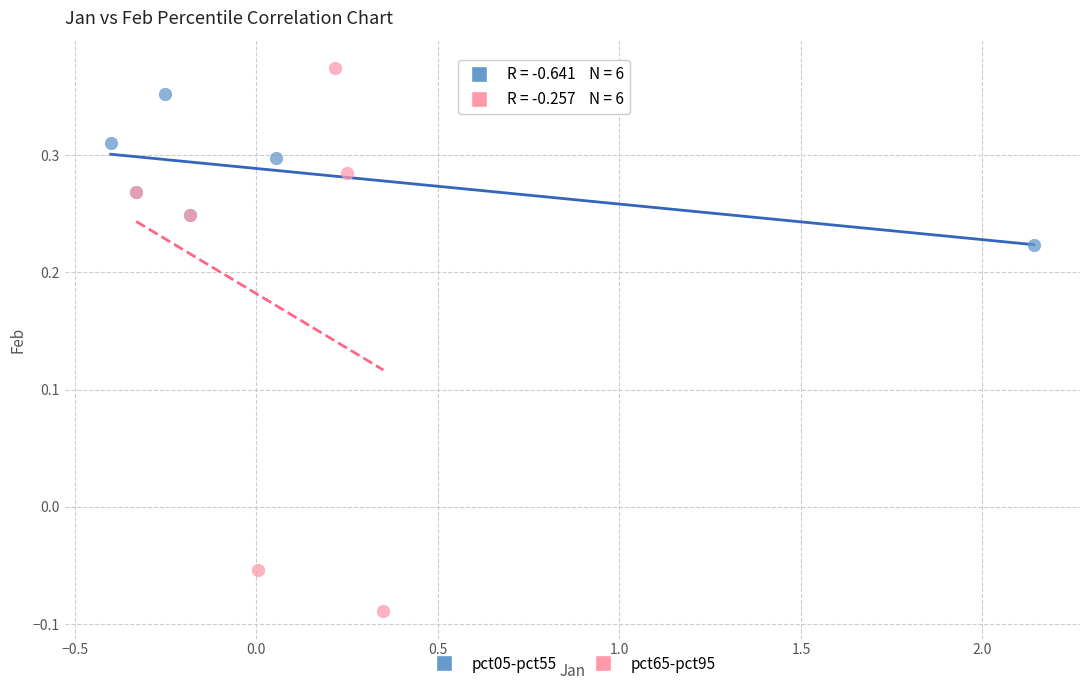

Which series has the largest Y range (max minus min)?

pct65-pct95